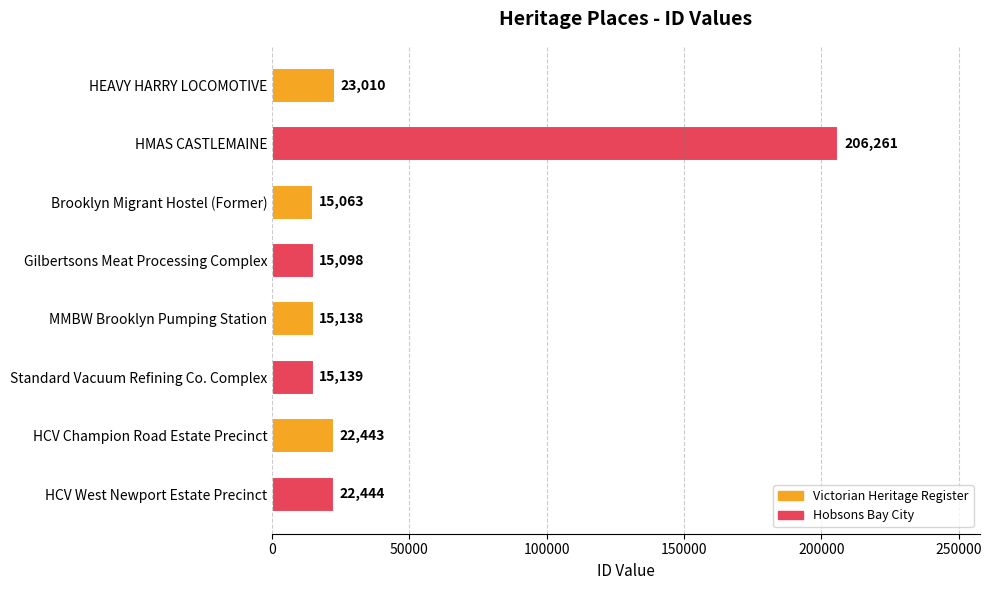

What is the difference between the maximum and minimum values?

191198